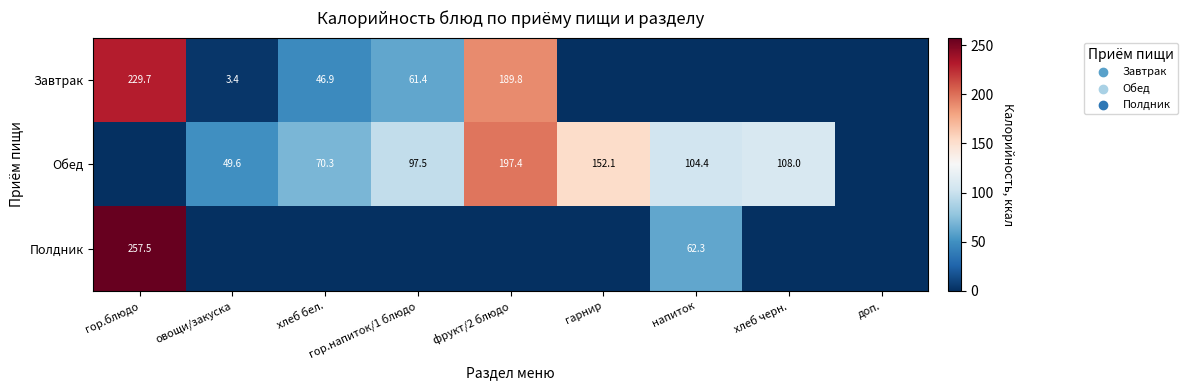

What is the total value across all series at овощи/закуска?

53.0